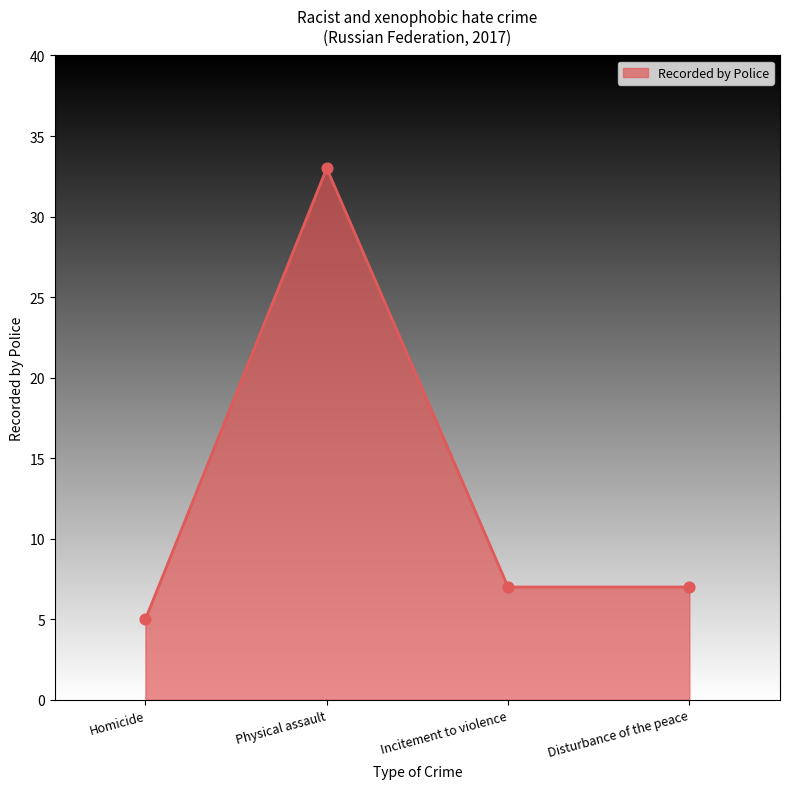

What is the change in value from Homicide to Physical assault?

+28